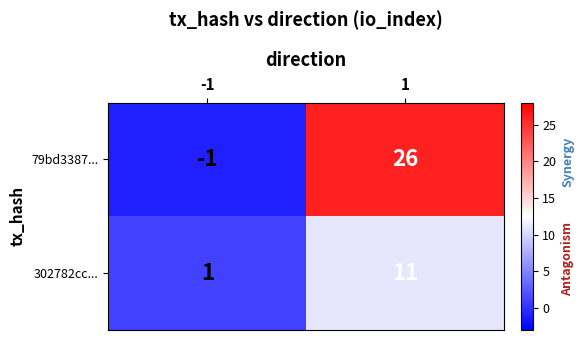

List the series in order of their peak value, highest first.

79bd3387..., 302782cc...